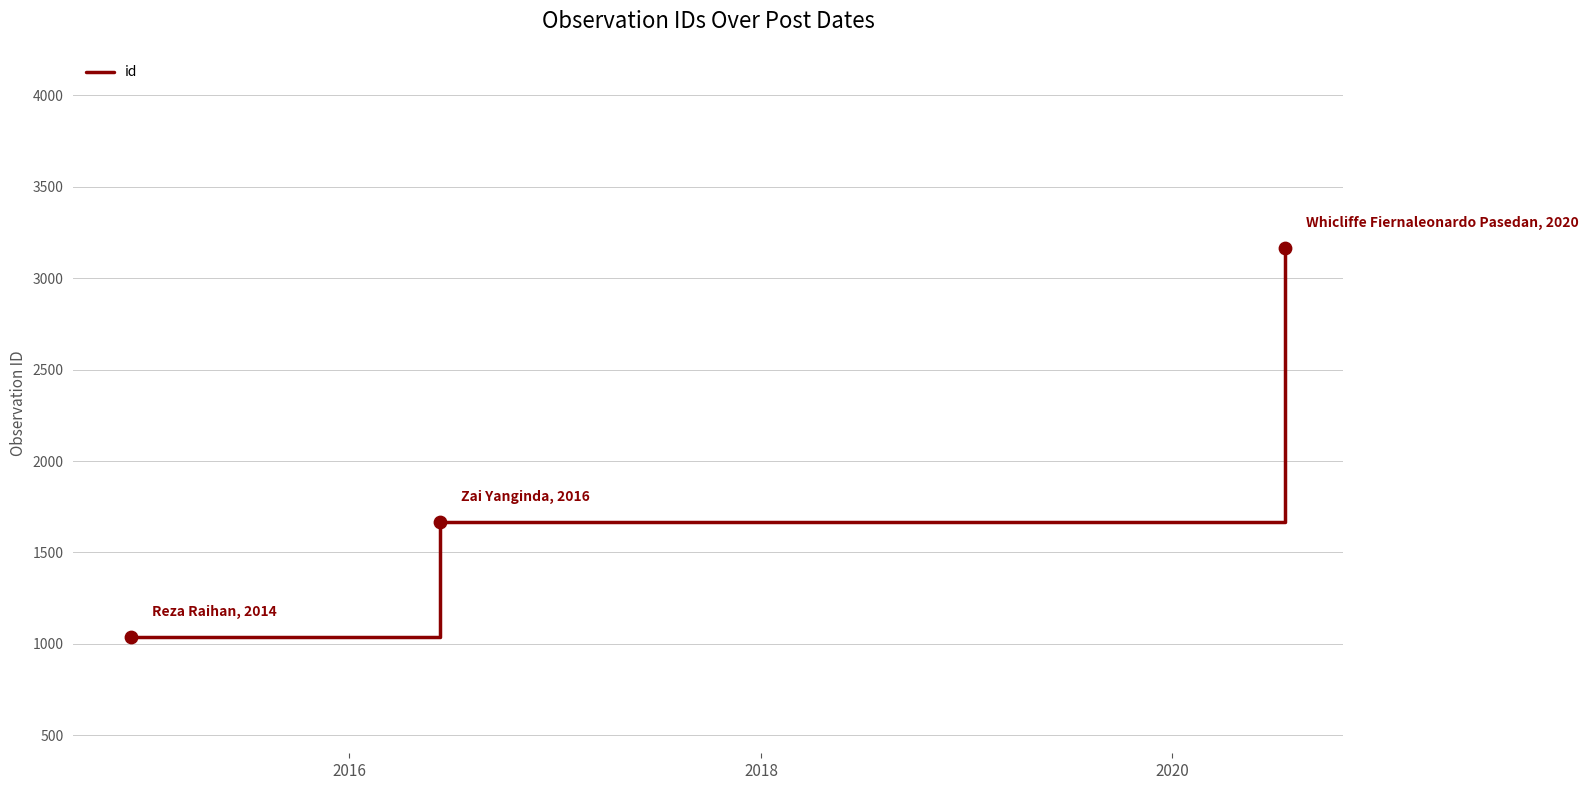

What is the difference between the maximum and minimum values?

2128